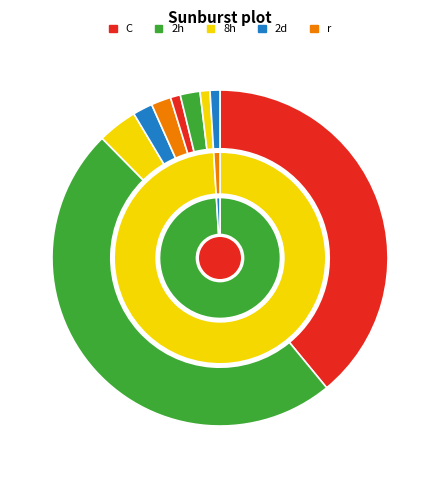

Do Deutschland and Österreich together represent more than half of the pie?

Yes